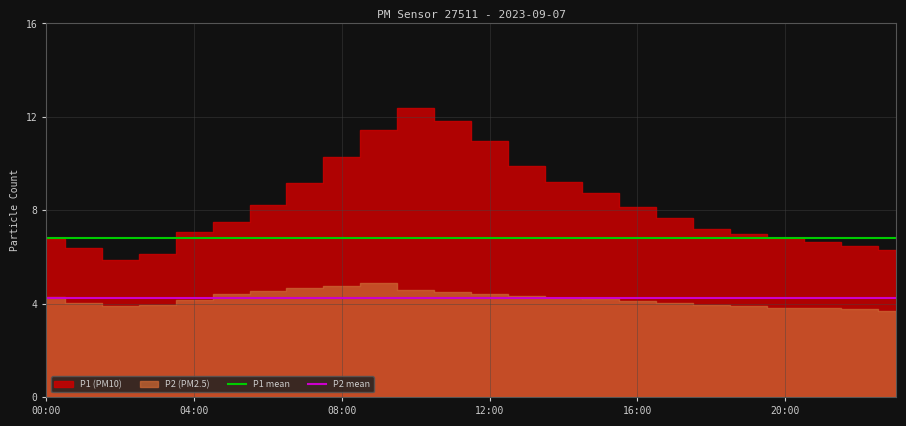

True or false: P2 mean and P1 mean intersect in this chart.

False